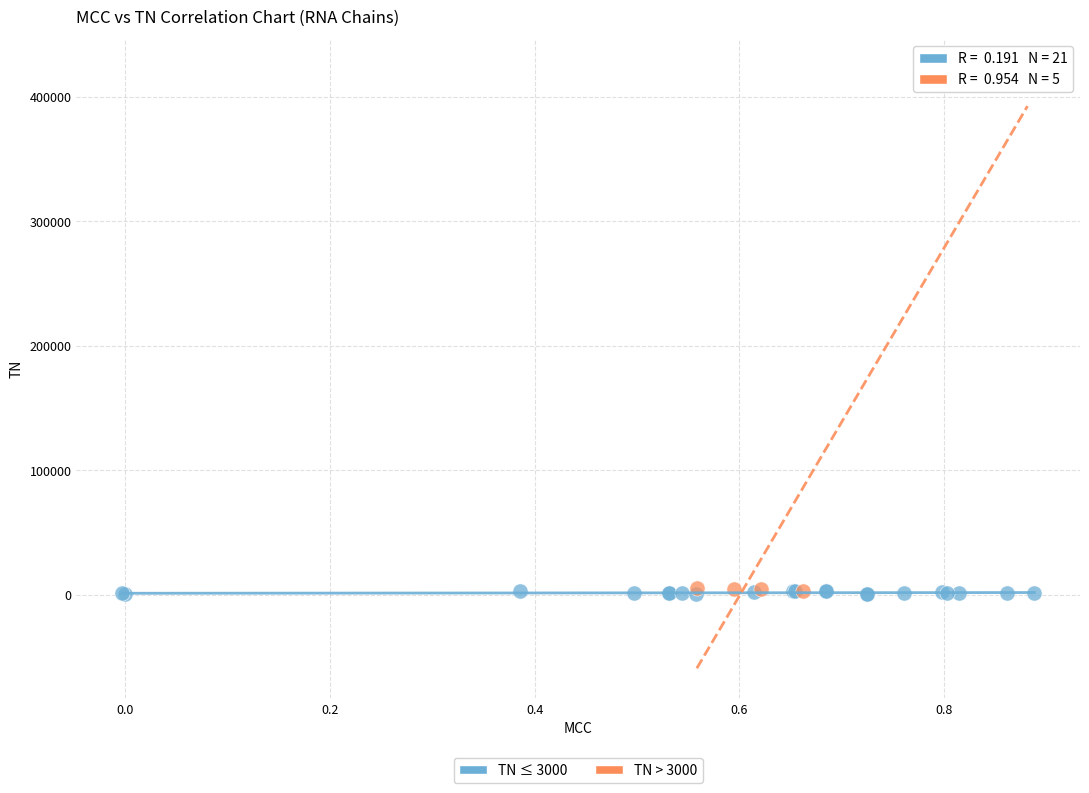

Which series reaches the maximum Y coordinate?

TN > 3000